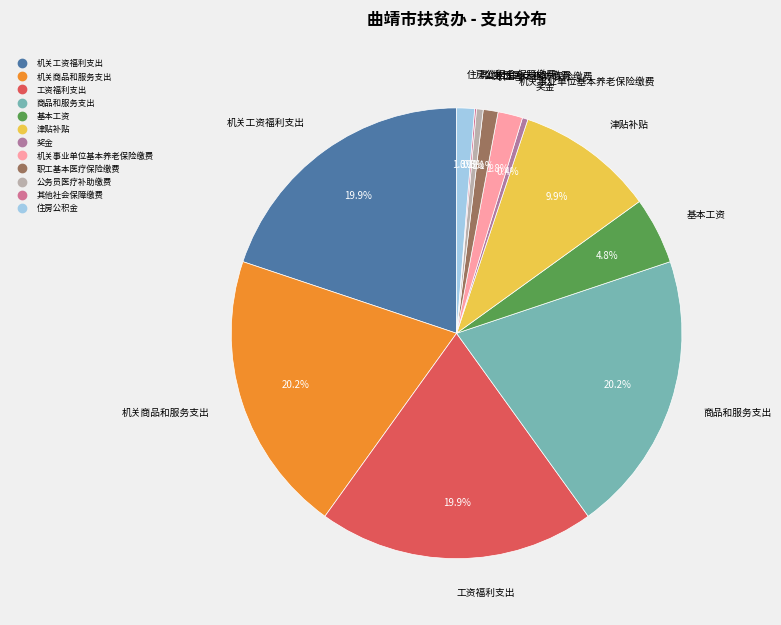

To the nearest percent, what percentage of the pie is 商品和服务支出?

20%